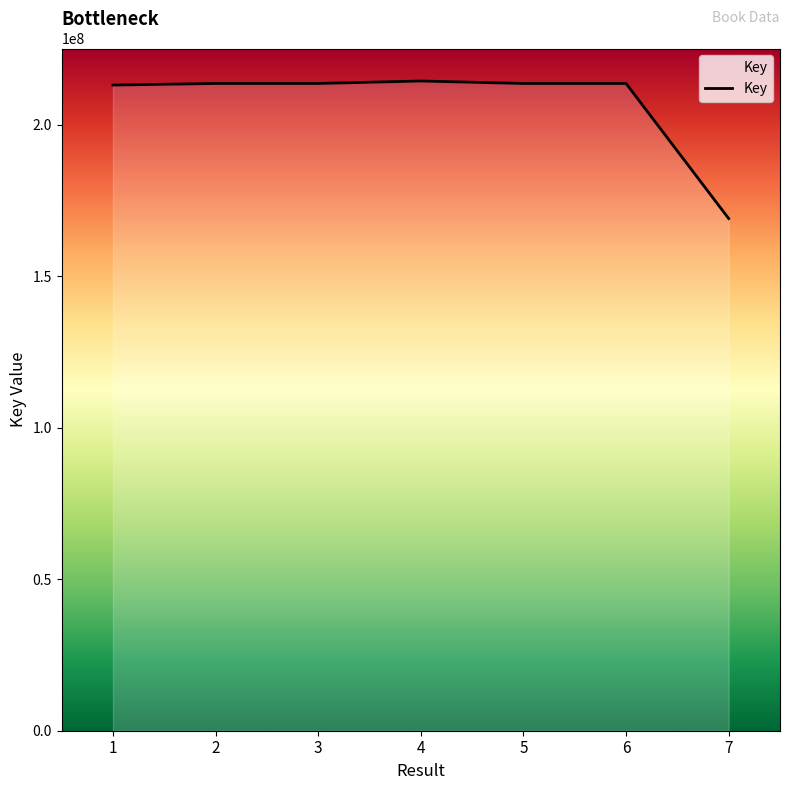

True or false: the data has more than 0 interior local peaks.

True